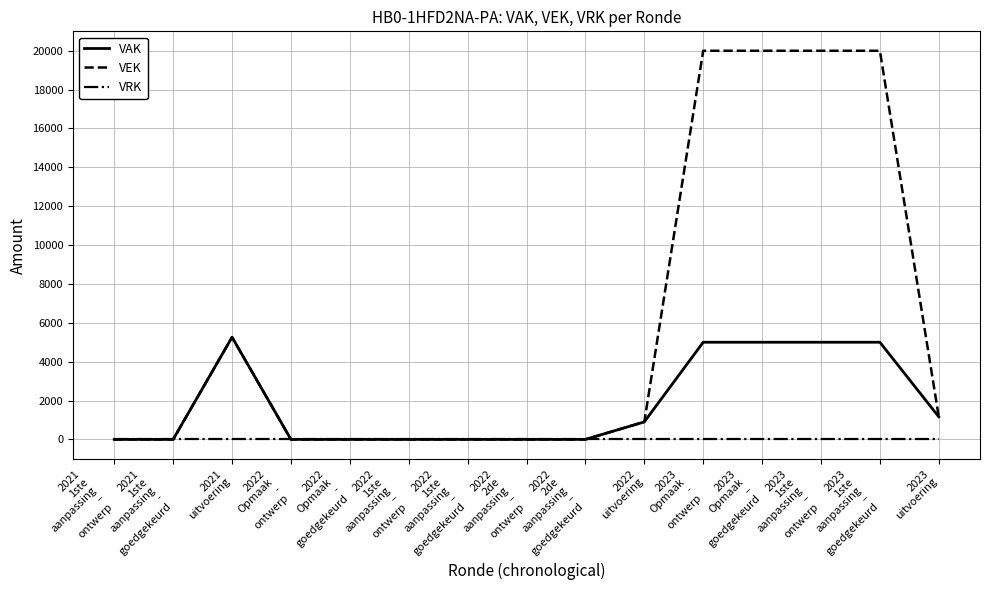

The value of VAK at 2022
Opmaak
-
goedgekeurd is 3242. True or false?

False